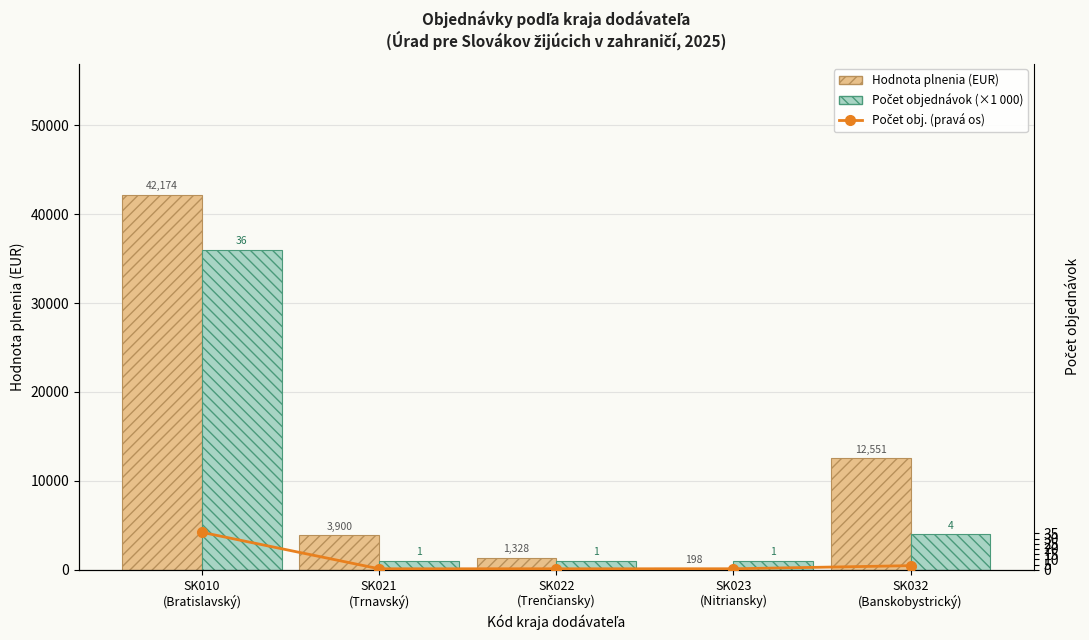

What is the value of the Hodnota plnenia (EUR) bar at the 4th from the left?

198.0